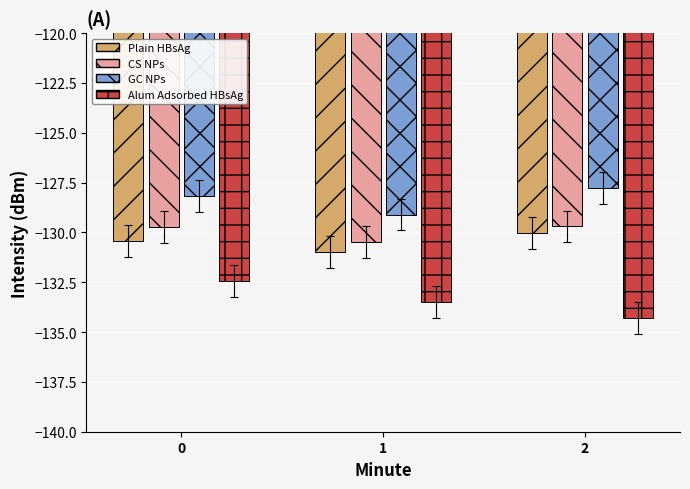

List the series in order of their peak value, lowest first.

Alum Adsorbed HBsAg, Plain HBsAg, CS NPs, GC NPs